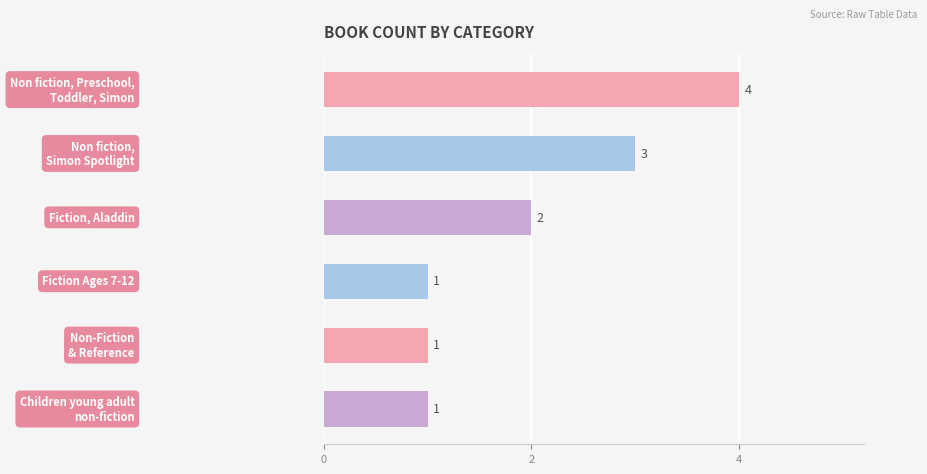

Count the values in the range 1 to 3.

5